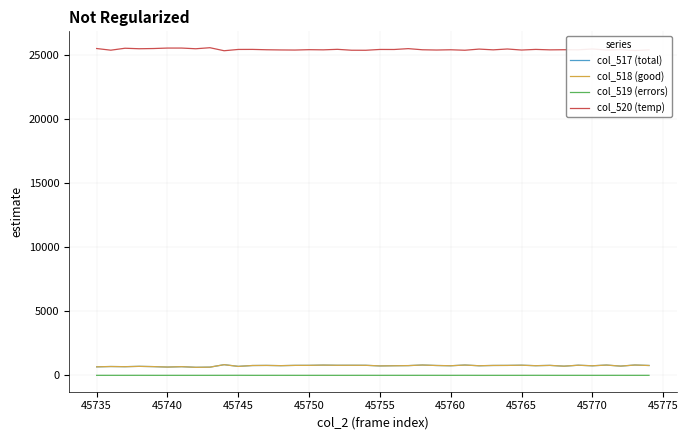

Which series has the largest total across all categories?

col_520 (temp)